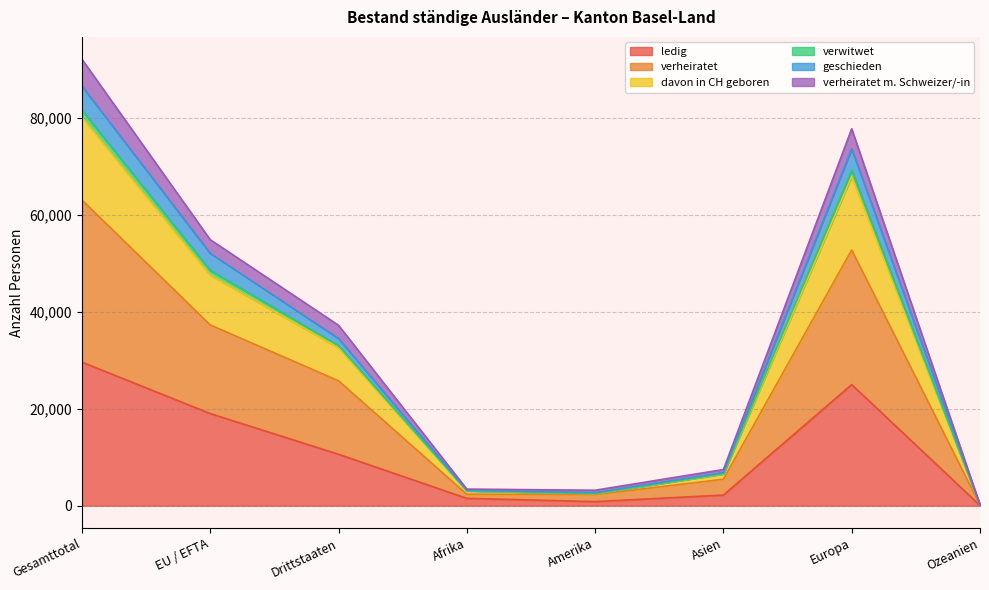

What is the total value across all series at Asien?

7459